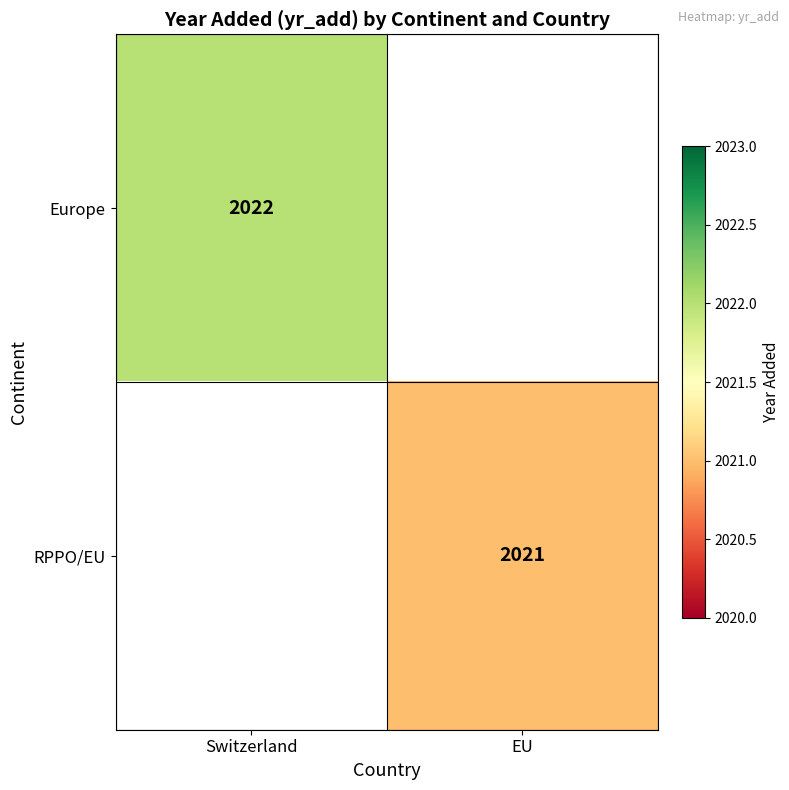

The value of Europe at Switzerland is 3174. True or false?

False